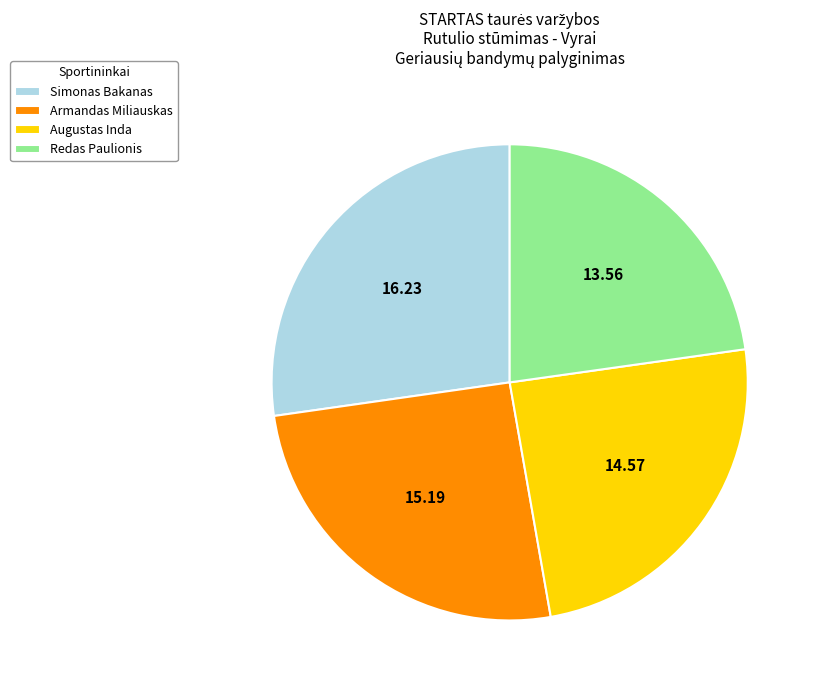

Which slice is the smallest?

Redas Paulionis